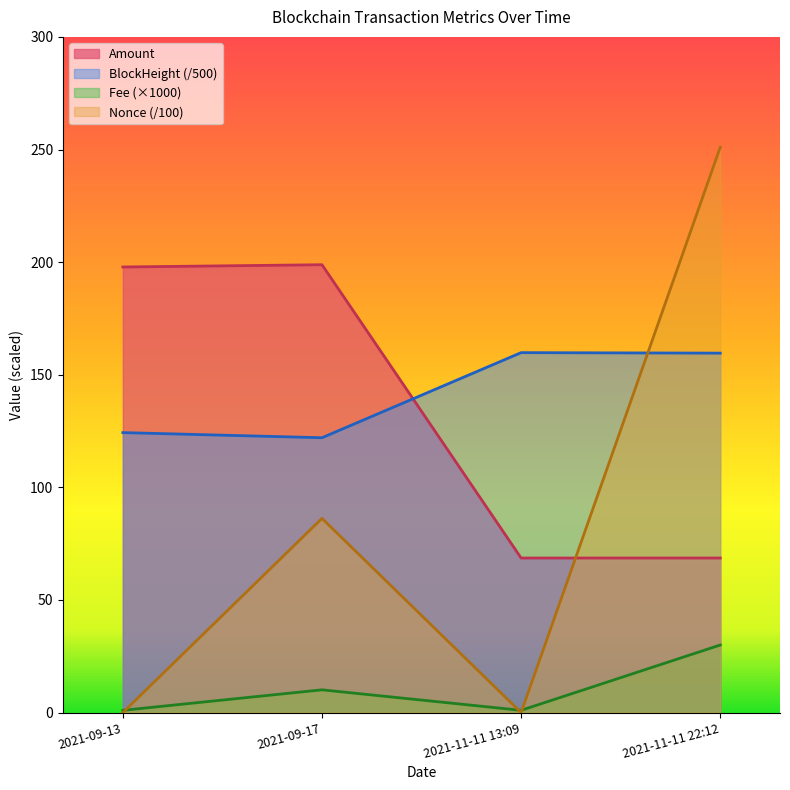

True or false: BlockHeight has a value of 159.6 at 2021-11-11 22:12.

True